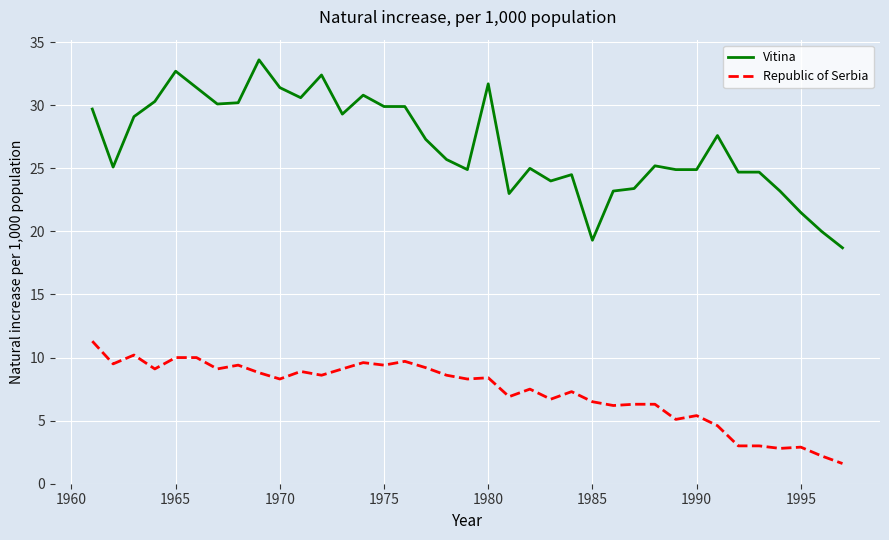

True or false: Republic of Serbia and Vitina cross at least once.

False